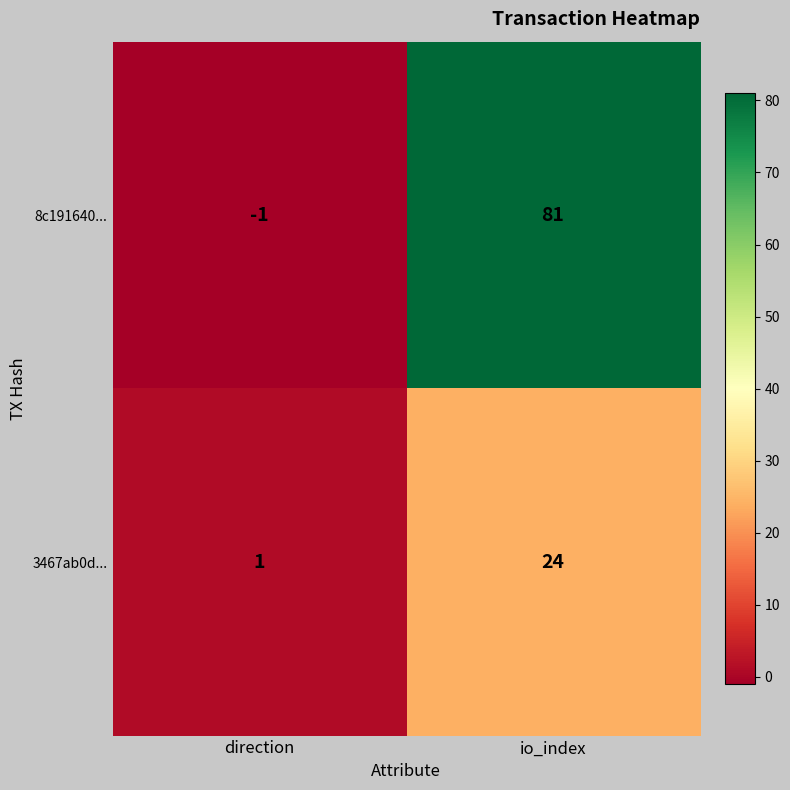

At which category is the sum across all series the highest?

io_index